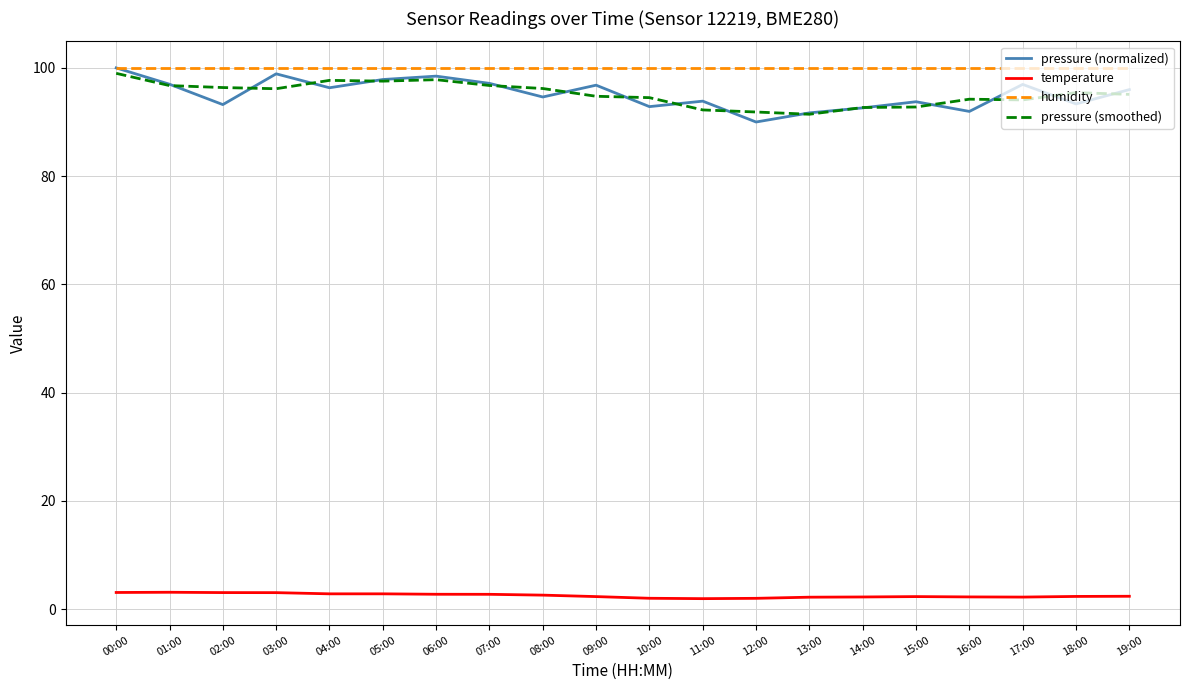

True or false: temperature and humidity intersect in this chart.

False